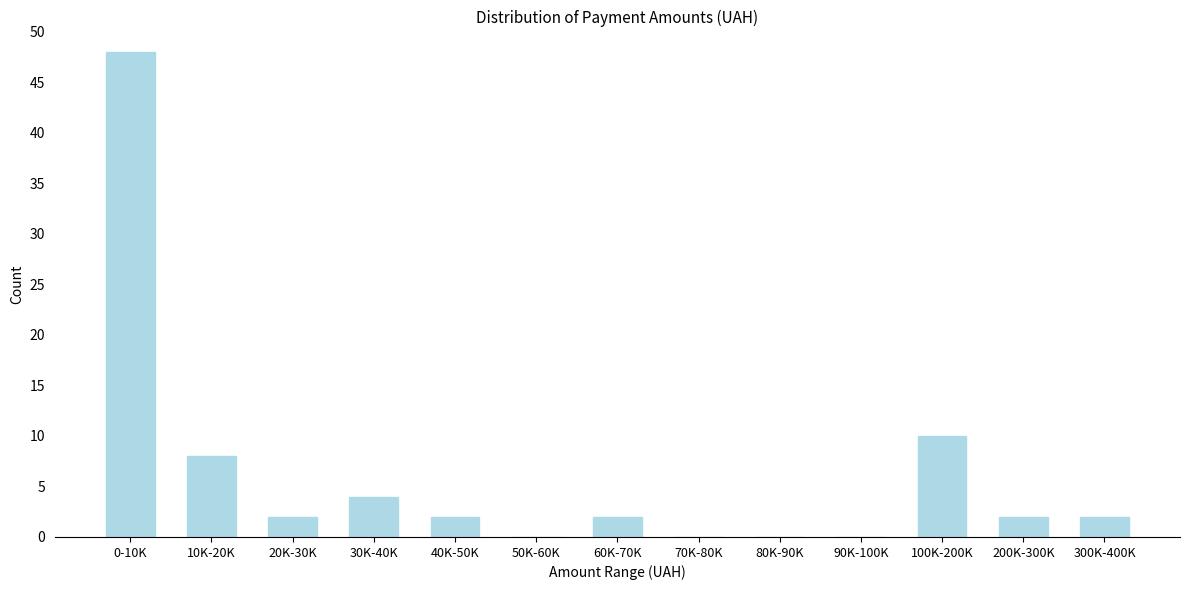

Reading left to right, transcribe all the data shown in this chart.

0-10K=48	10K-20K=8	20K-30K=2	30K-40K=4	40K-50K=2	50K-60K=0	60K-70K=2	70K-80K=0	80K-90K=0	90K-100K=0	100K-200K=10	200K-300K=2	300K-400K=2